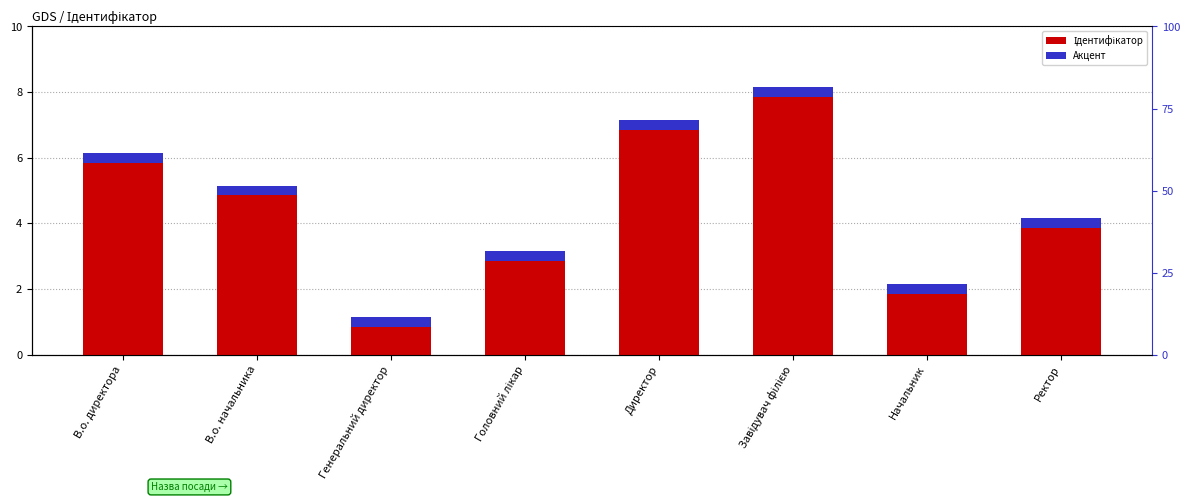

How many bars are there in total?

8